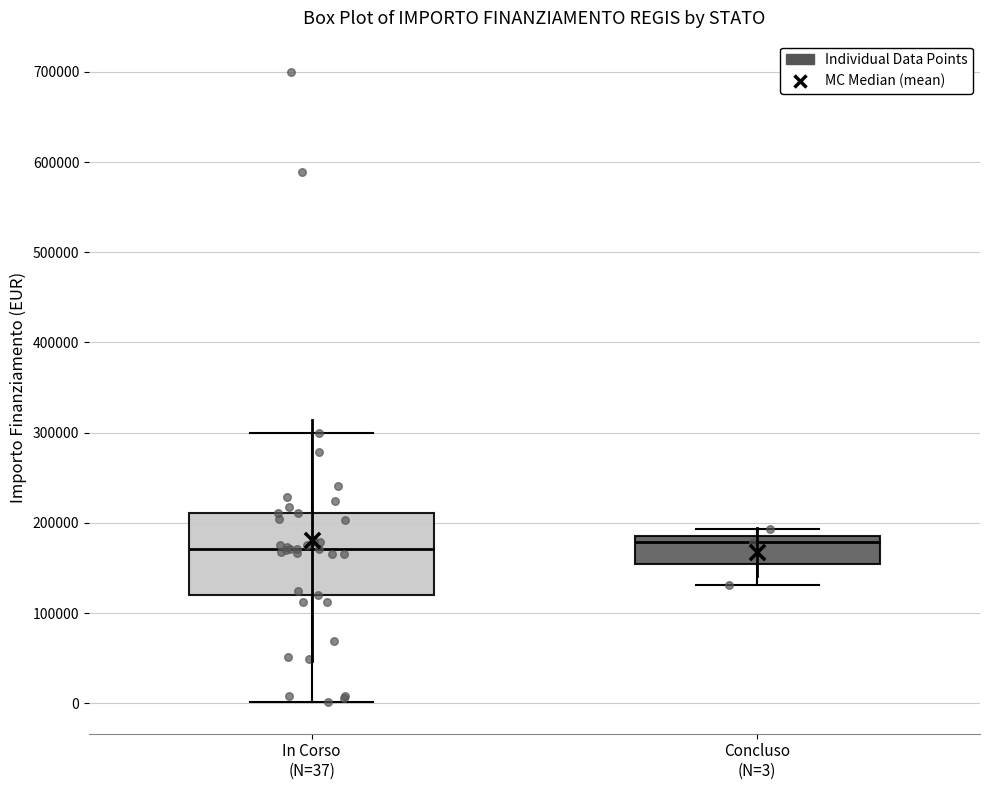

Reading left to right, read every box against the y-axis: the position of its median line, the range the box covers, and the ends of its whiskers. The values are not printed on the chart, so give them approximately, as read against the axis.

In Corso (N=37): median 170000, box 120000 to 210000, whiskers 0 to 300000
Concluso (N=3): median 180000, box 150000 to 190000, whiskers 130000 to 190000 (just above the box's upper edge)